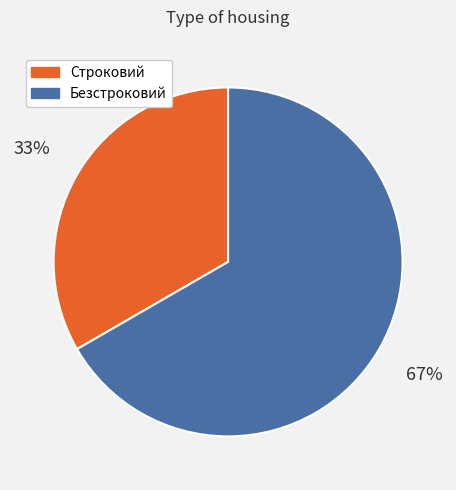

Rank the categories by value from lowest to highest.

Строковий, Безстроковий